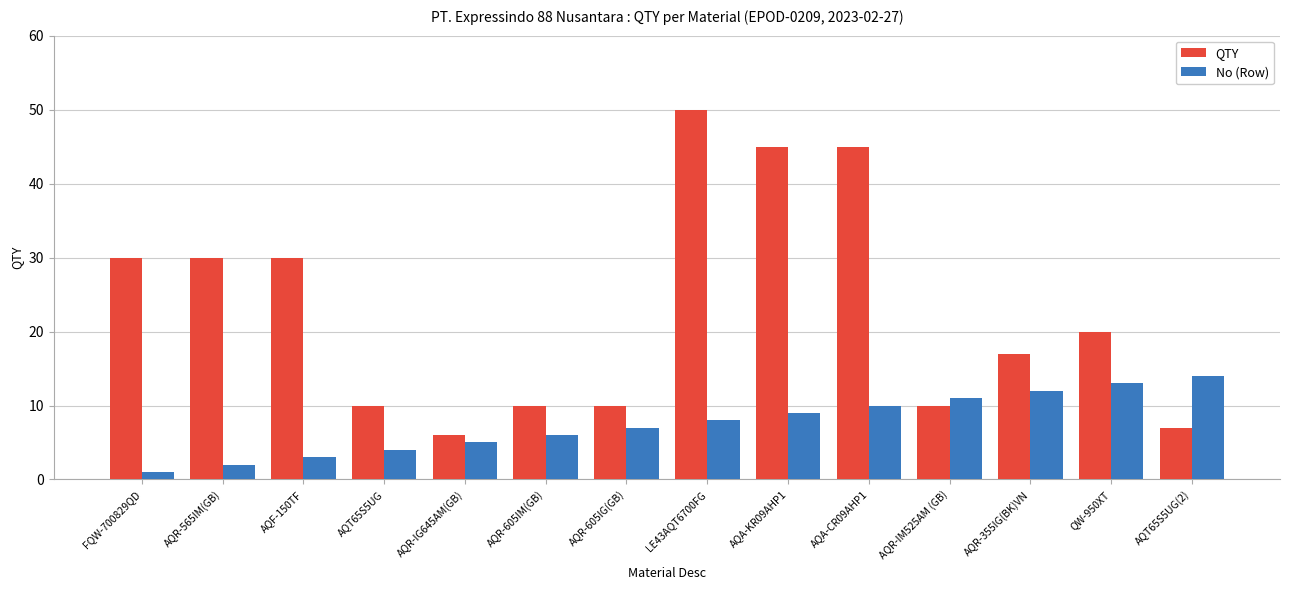

Which category has the highest value in the QTY series?

LE43AQT6700FG